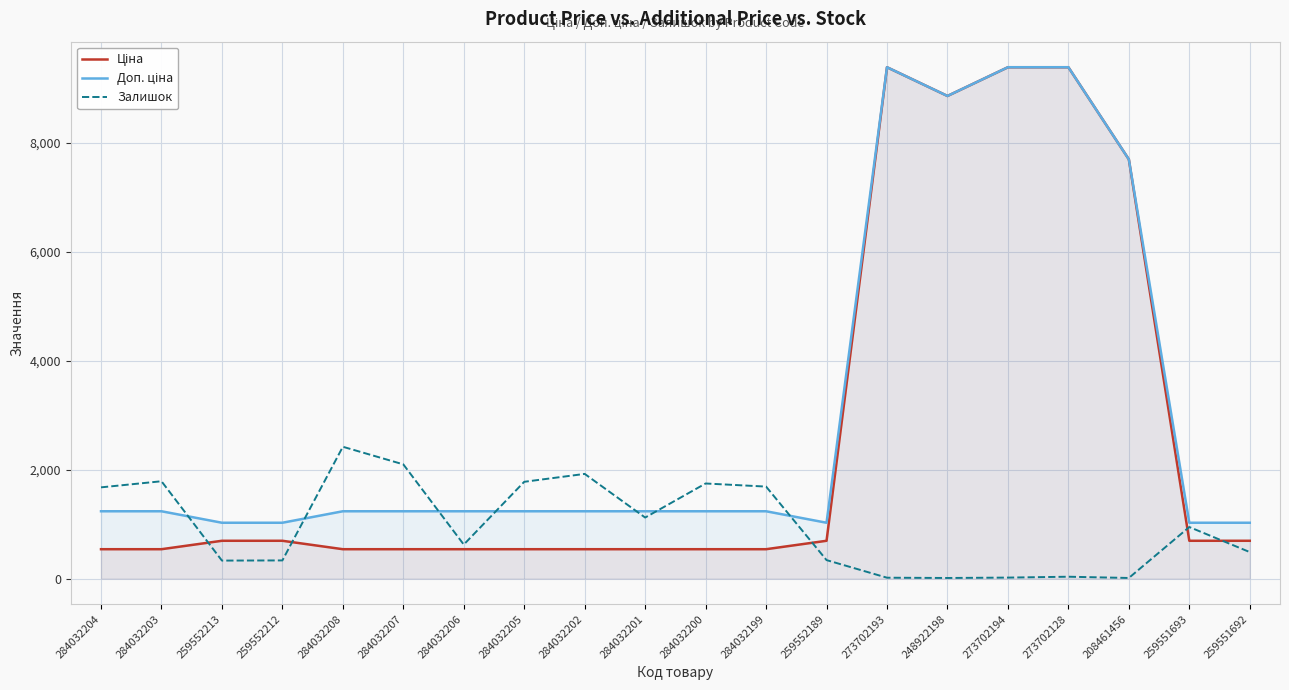

What is the label of the 17th point from the right?

259552212